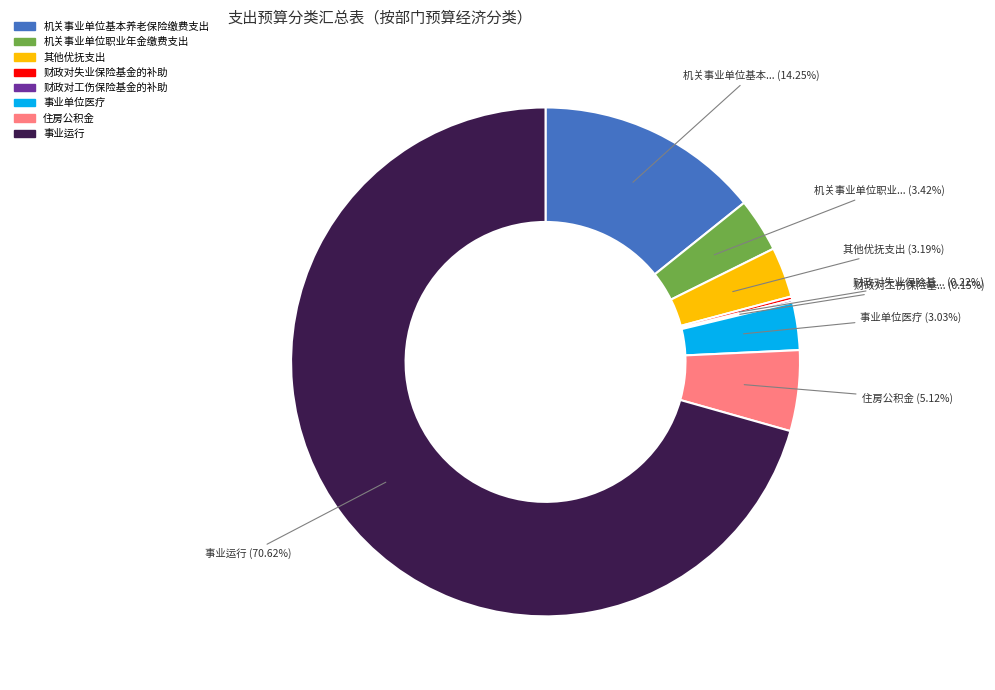

Which has a higher value, 事业运行 or 机关事业单位基本养老保险缴费支出?

事业运行